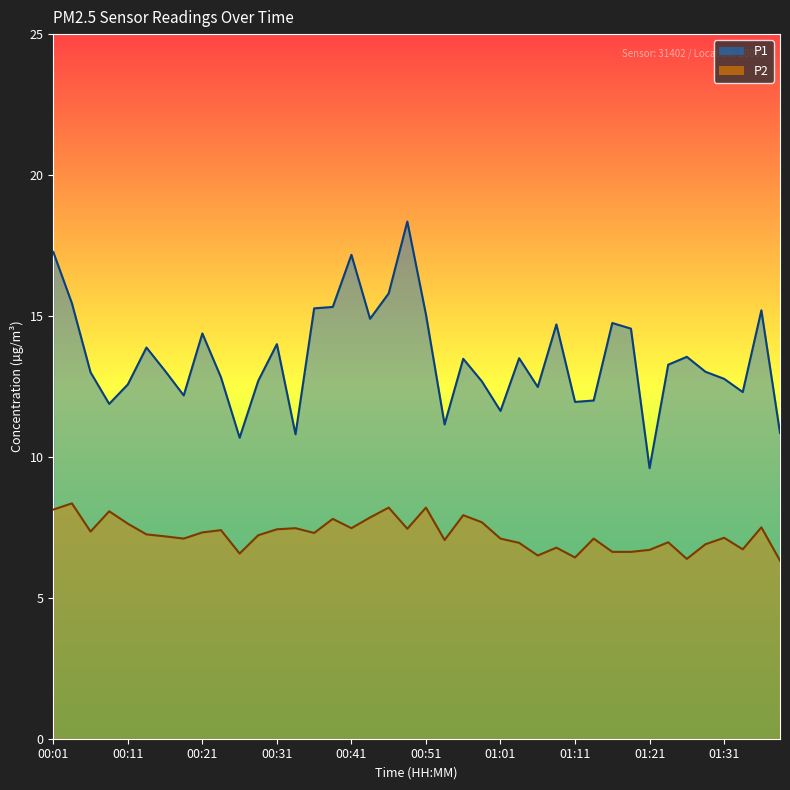

Does the chart display data point markers on the line(s)?

No